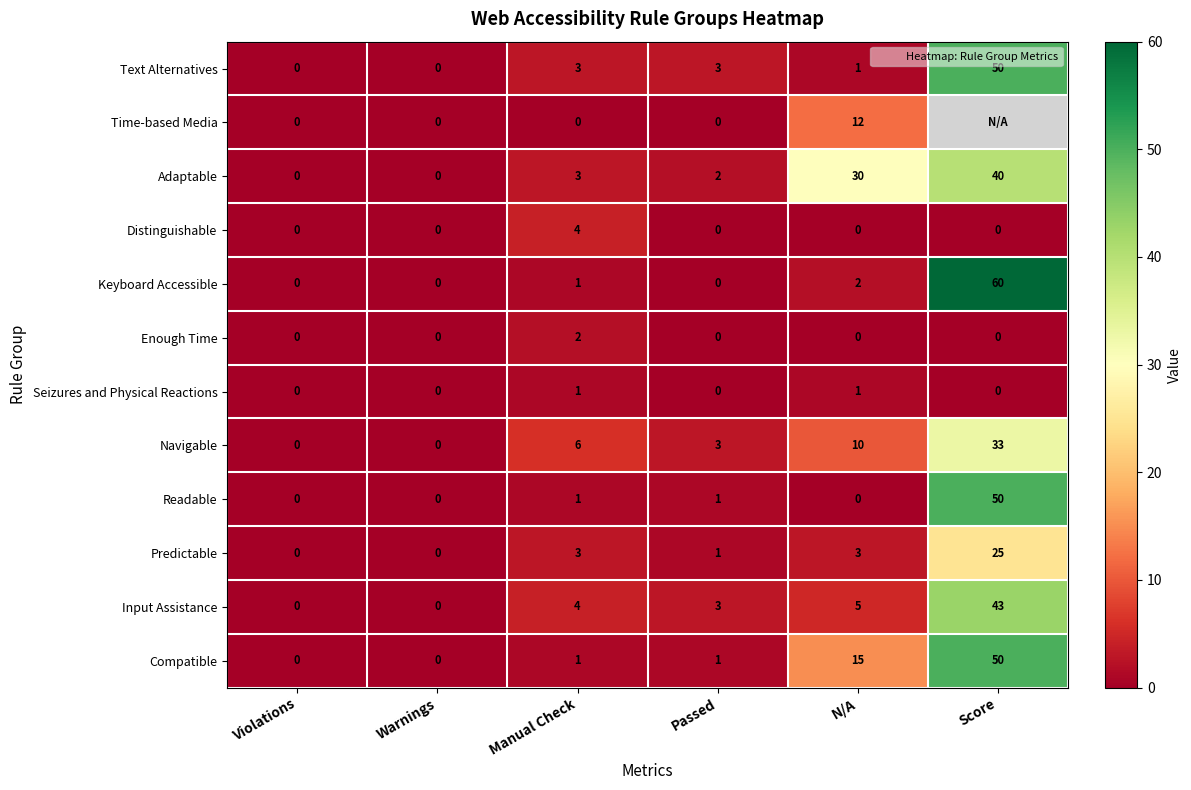

Rank the series by their maximum value, from highest to lowest.

Keyboard Accessible, Text Alternatives, Readable, Compatible, Input Assistance, Adaptable, Navigable, Predictable, Time-based Media, Distinguishable, Enough Time, Seizures and Physical Reactions